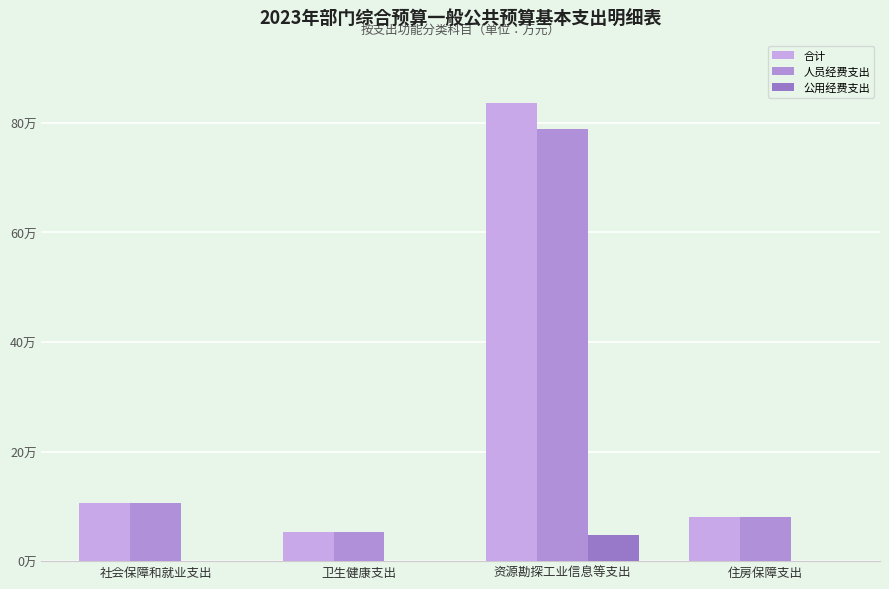

Are the bars horizontal?

No